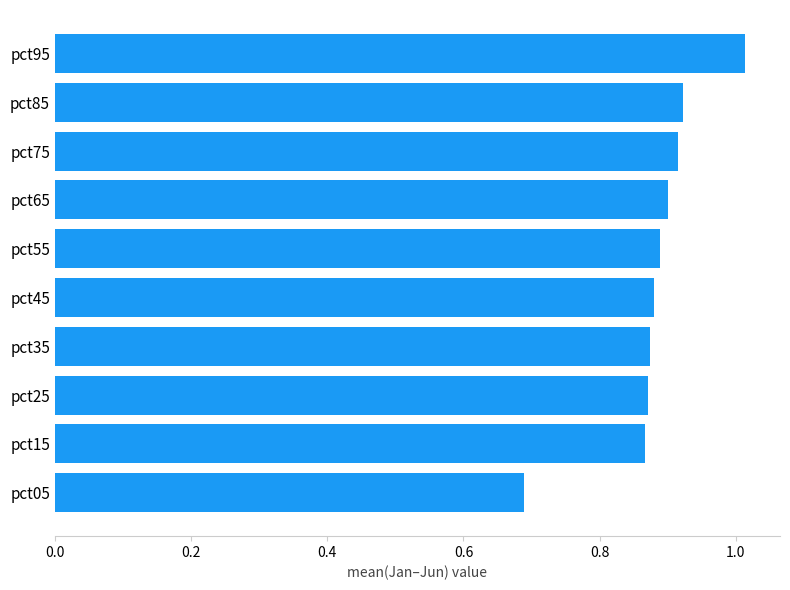

Are the bars grouped side by side (vs. stacked)?

No